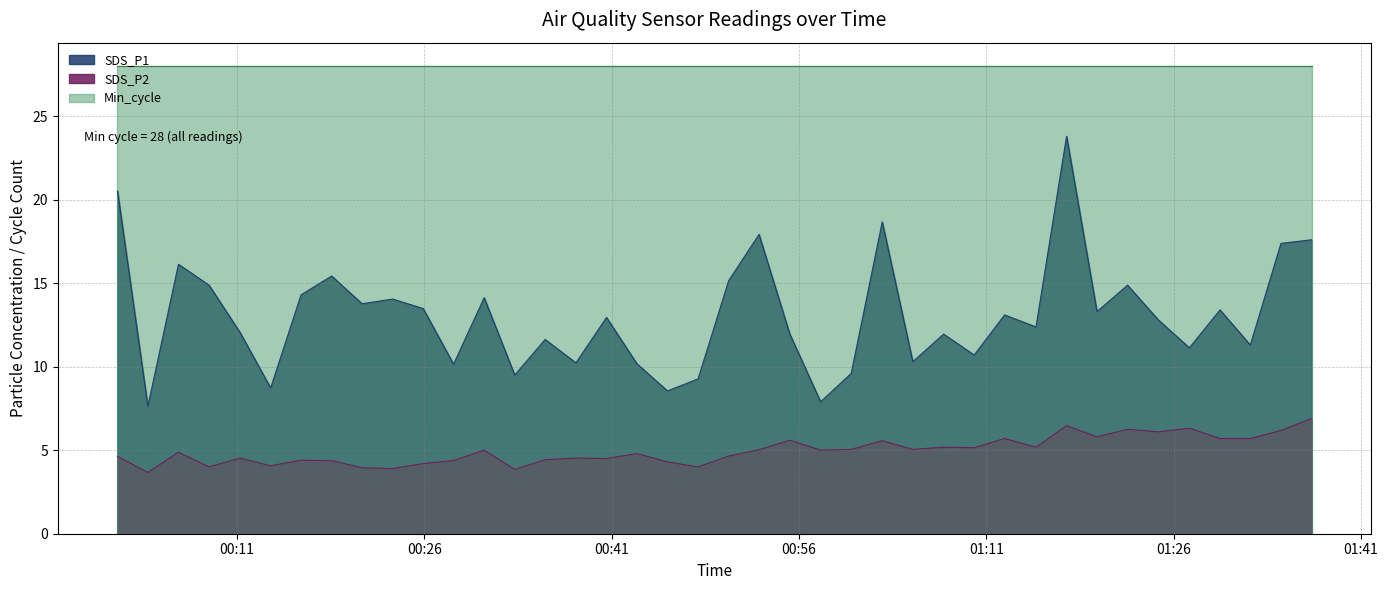

How many interior local peaks does the SDS_P2 series have?

13